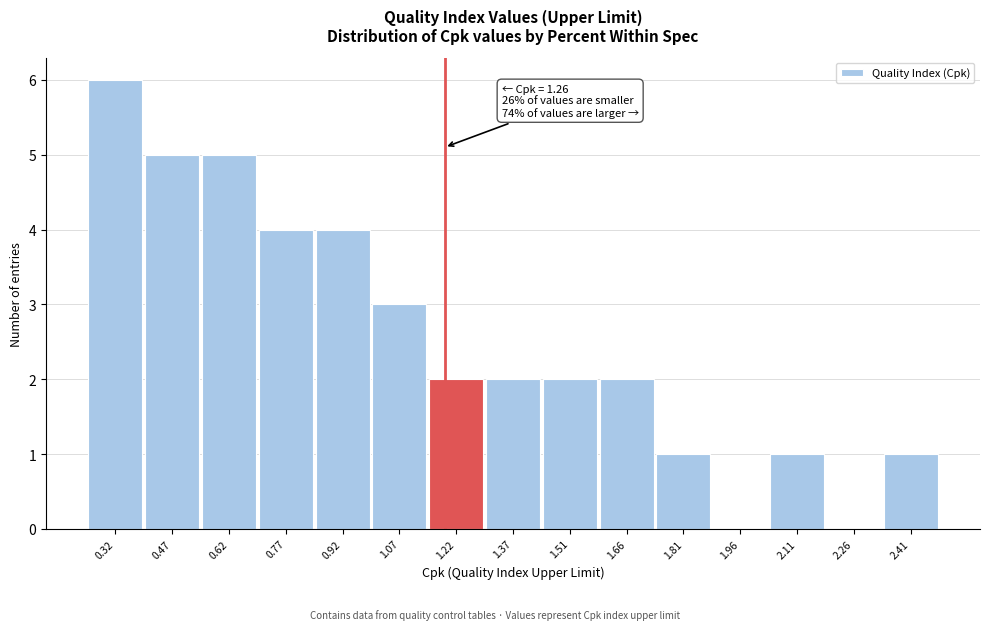

Reading left to right, extract all data points from this chart.

0.32=6	0.47=5	0.62=5	0.77=4	0.92=4	1.07=3	1.22=2	1.37=2	1.51=2	1.66=2	1.81=1	1.96=0	2.11=1	2.26=0	2.41=1